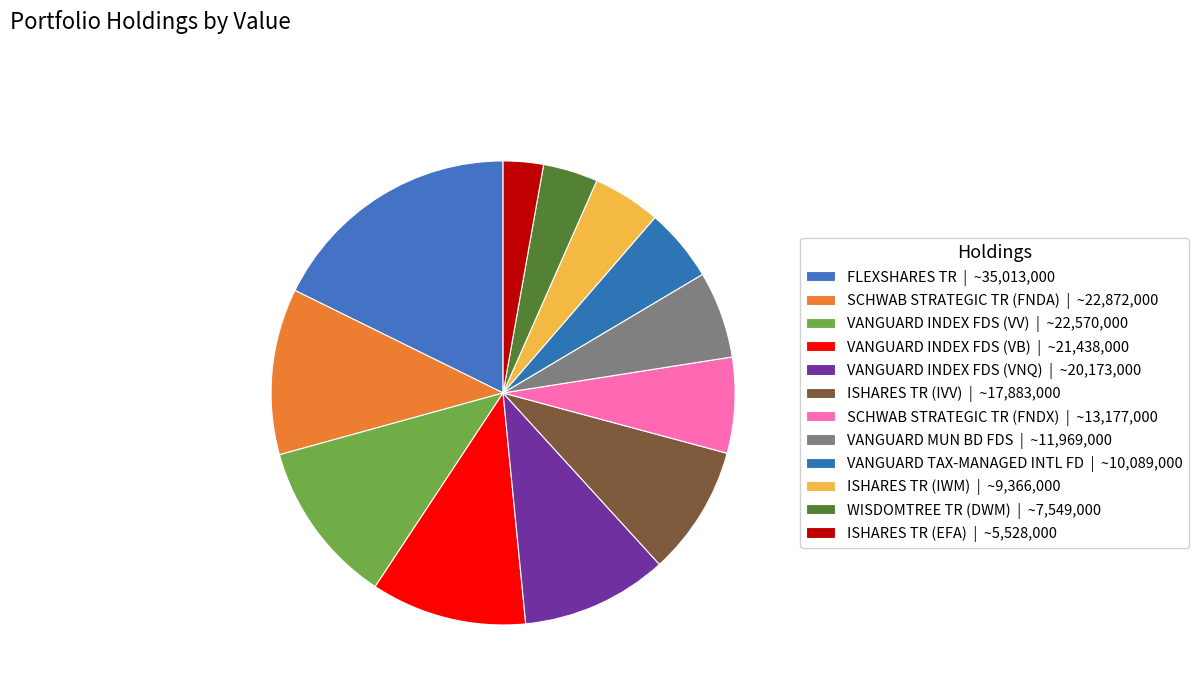

What is the change in value from SCHWAB STRATEGIC TR (FNDA) to VANGUARD TAX-MANAGED INTL FD?

-12783000